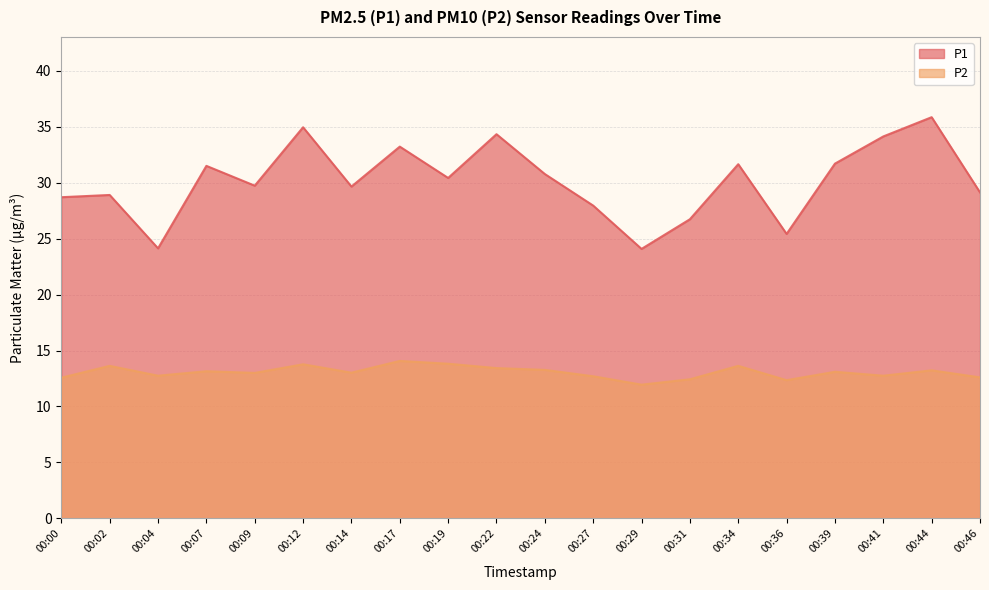

How many lines are shown in the chart?

2